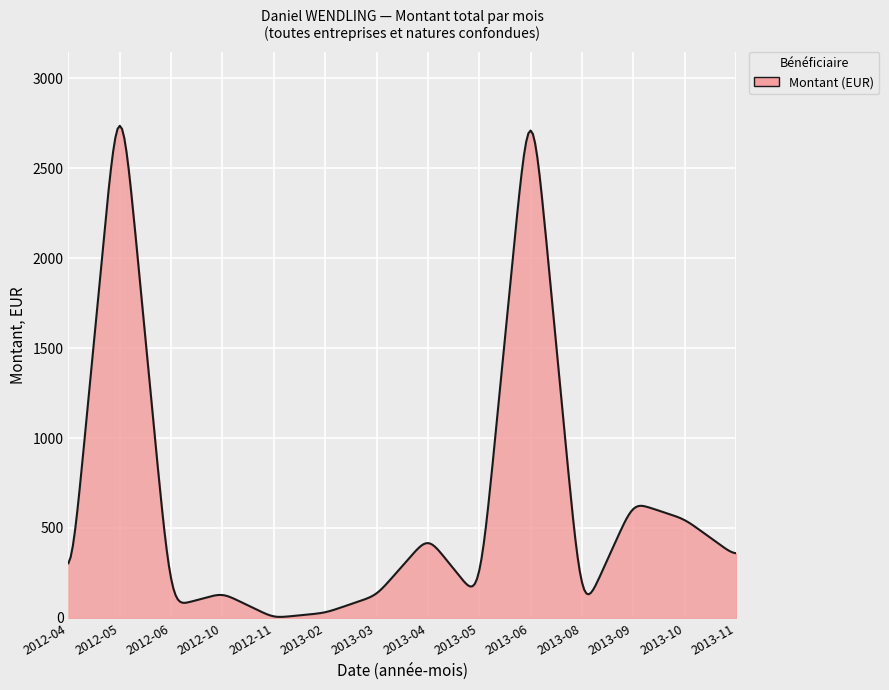

What is the difference between the maximum and minimum values?

2730.6